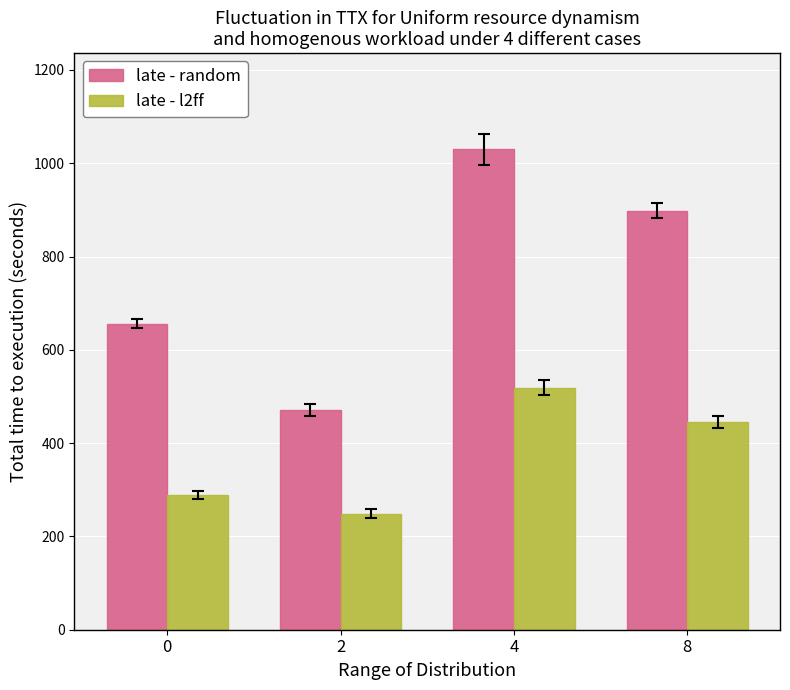

Rank the series at 8 from highest to lowest value.

late - random, late - l2ff